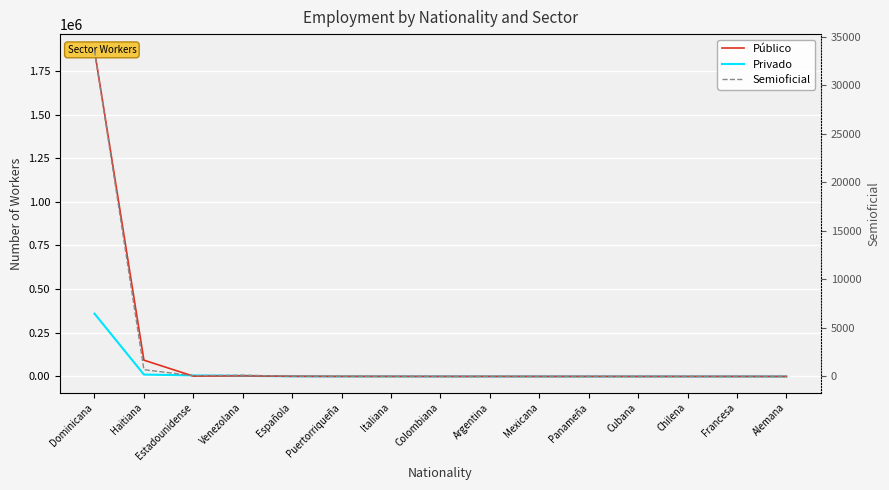

What is the spread (max minus min) of values at Italiana?

317